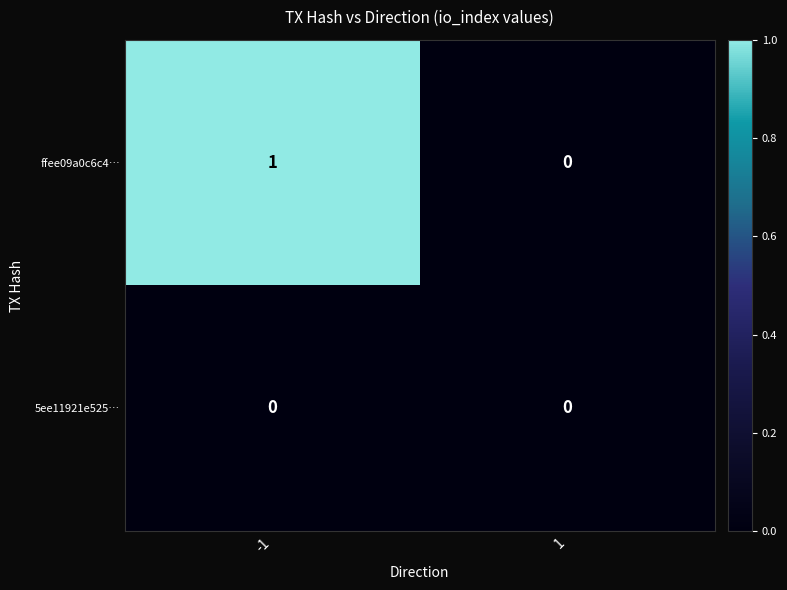

List the series in order of their overall mean, highest first.

ffee09a0c6c4…, 5ee11921e525…